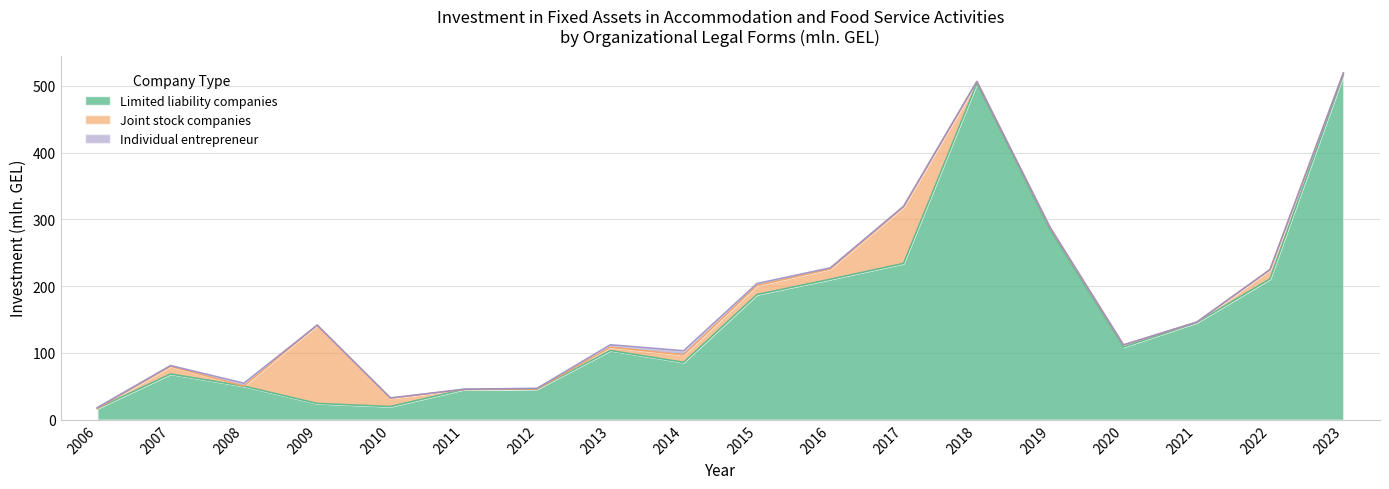

Is it true that Joint stock companies equals 79.1 at 2008?

False